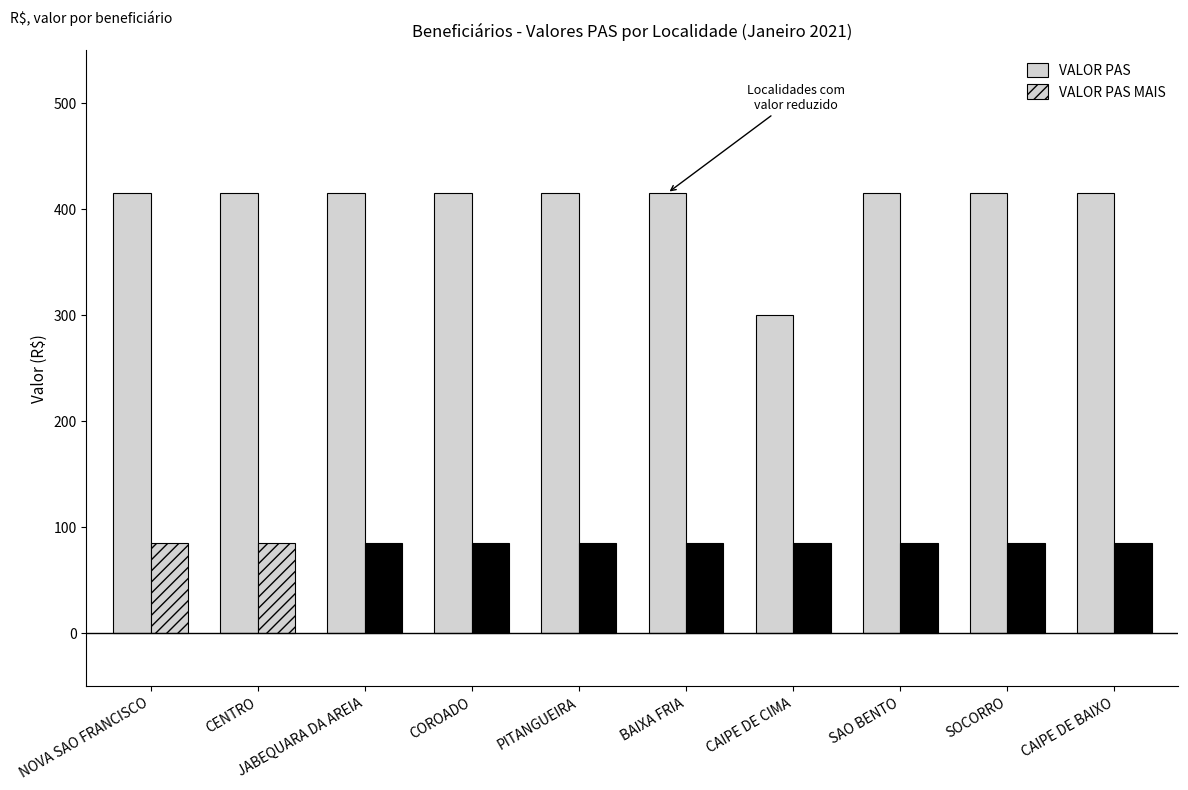

What is the sum of the VALOR PAS MAIS values at NOVA SAO FRANCISCO and CAIPE DE BAIXO?

170